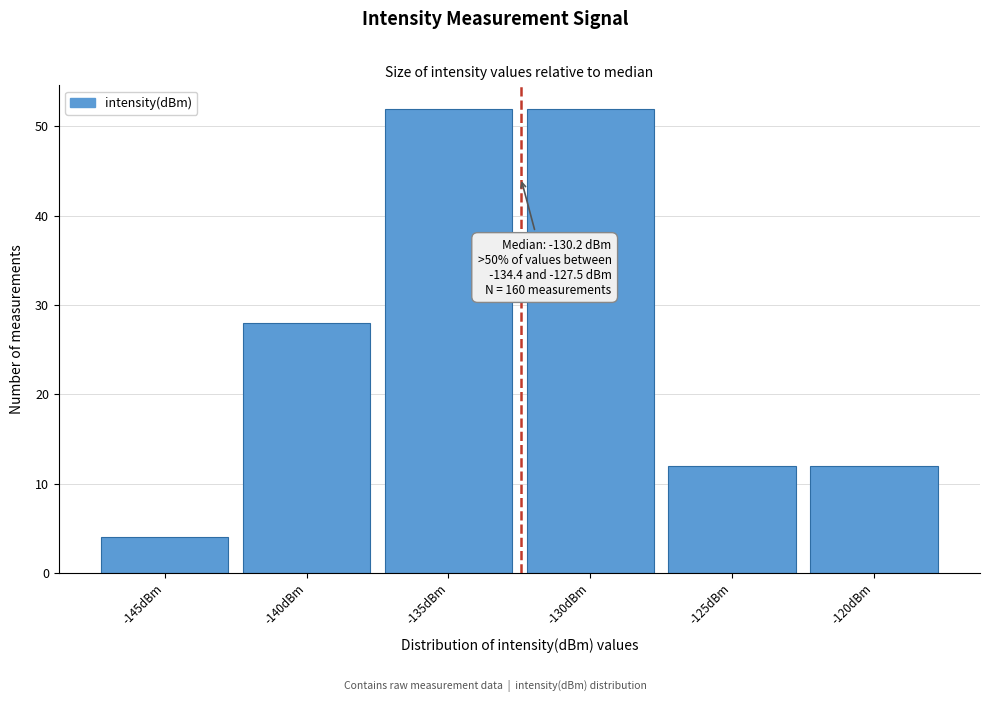

Reading left to right, list all the values displayed in this chart.

4	28	52	52	12	12